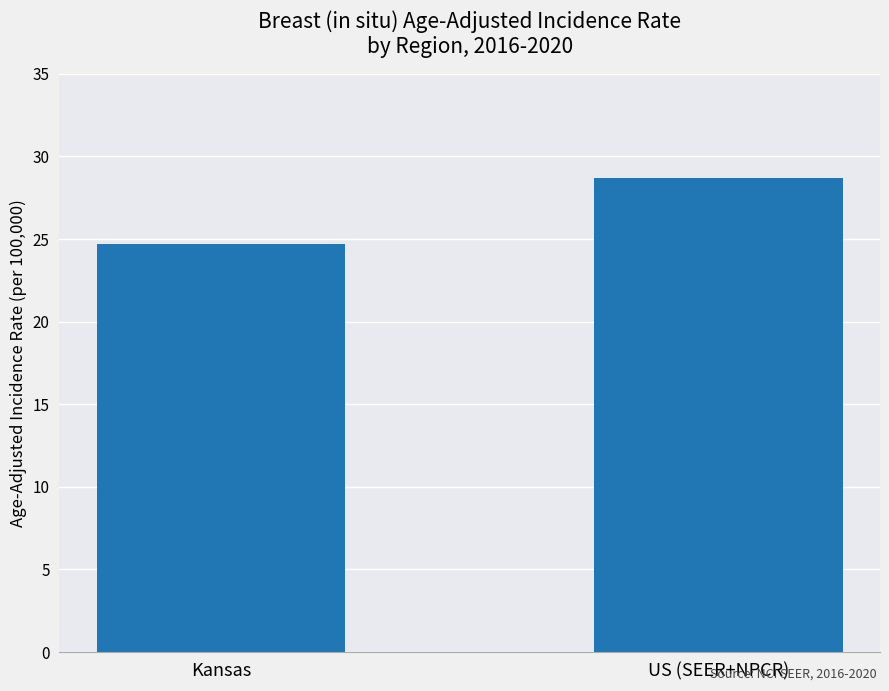

What is the sum of all values?

53.4